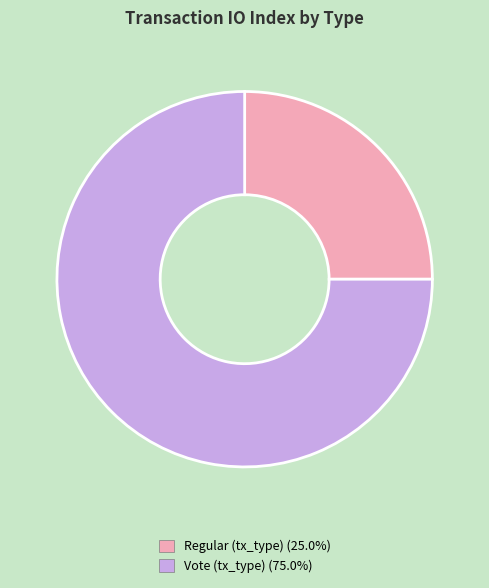

How many segments does this pie chart have?

2